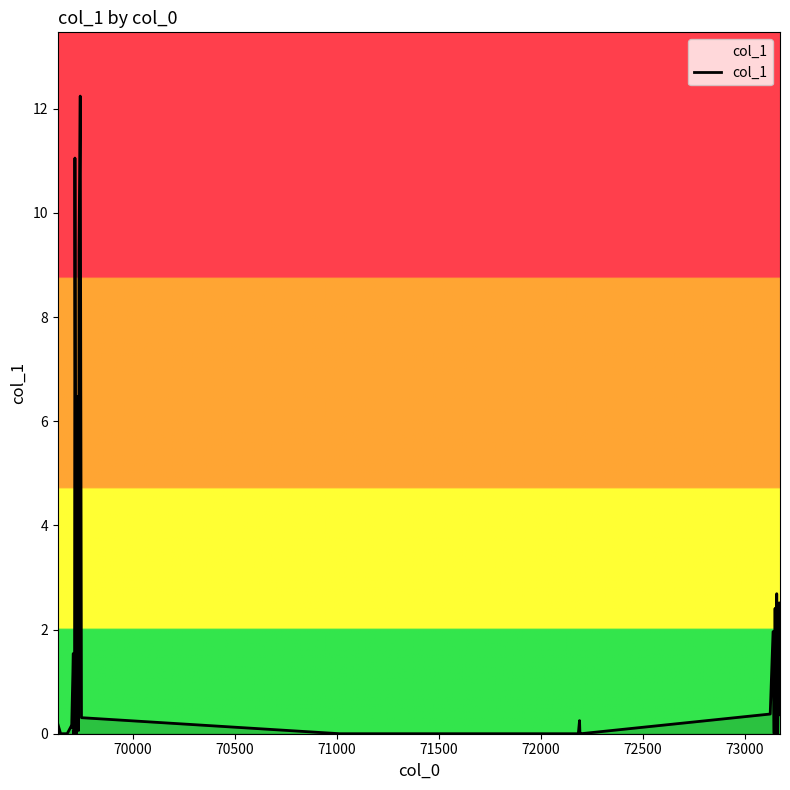

What is the greatest value displayed?

12.2